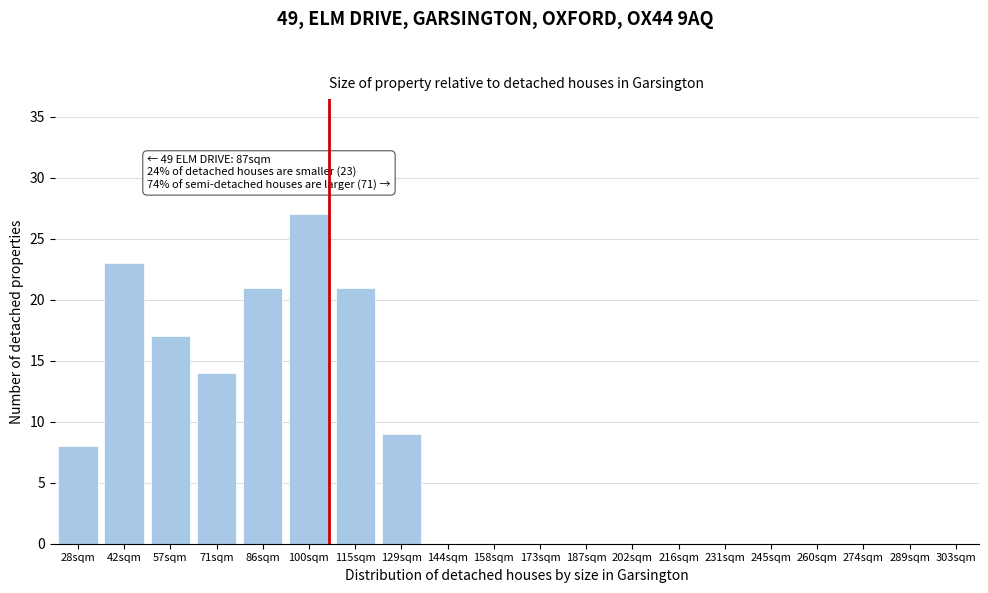

Reading left to right, transcribe all the data shown in this chart.

28sqm=8	42sqm=23	57sqm=17	71sqm=14	86sqm=21	100sqm=27	115sqm=21	129sqm=9	144sqm=0	158sqm=0	173sqm=0	187sqm=0	202sqm=0	216sqm=0	231sqm=0	245sqm=0	260sqm=0	274sqm=0	289sqm=0	303sqm=0